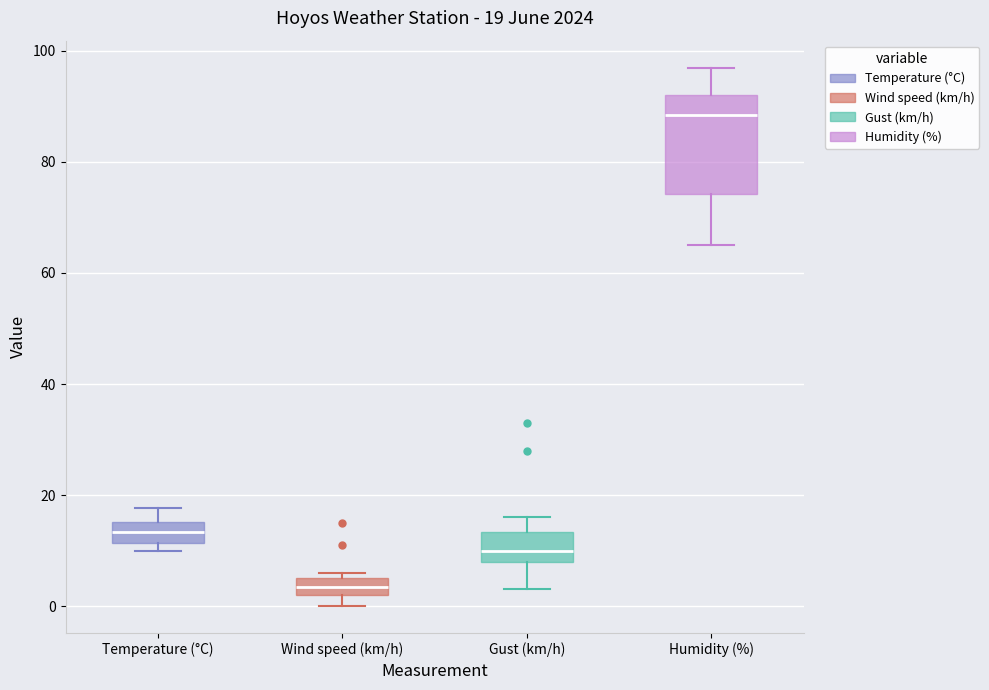

Which box is the tallest, from its lower edge to its upper edge?

Humidity (%)